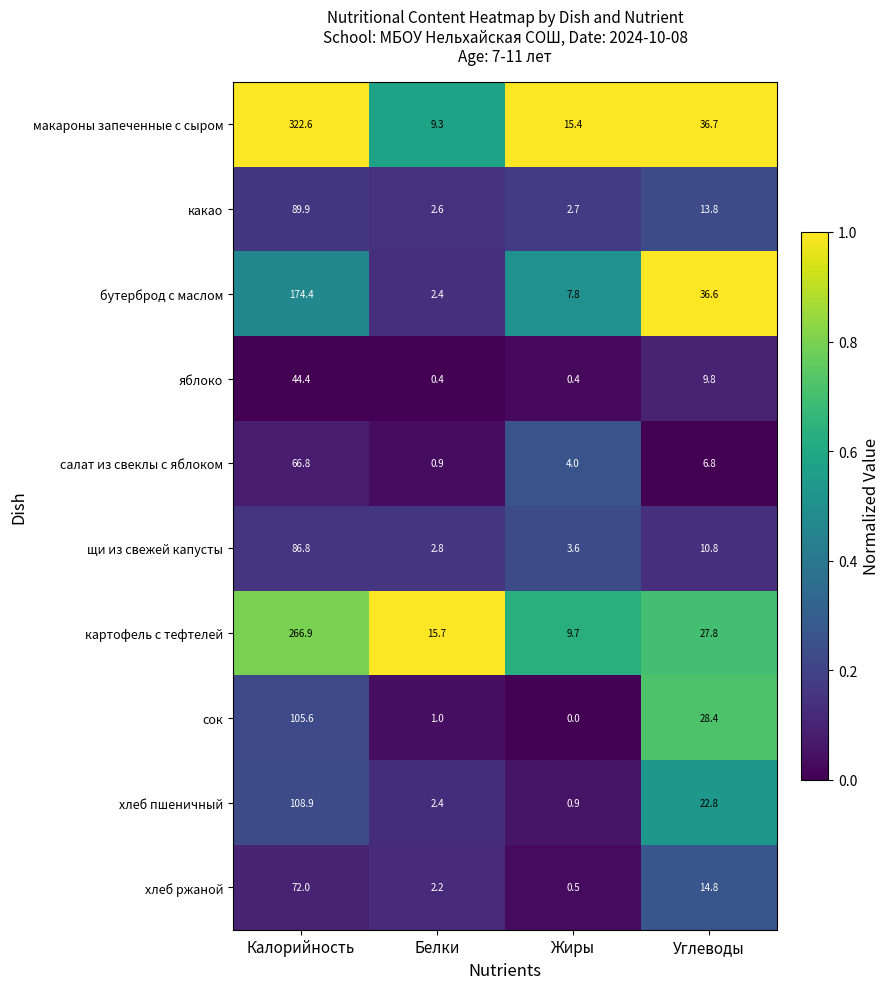

How many data points in макароны запеченные с сыром are above 36?

2